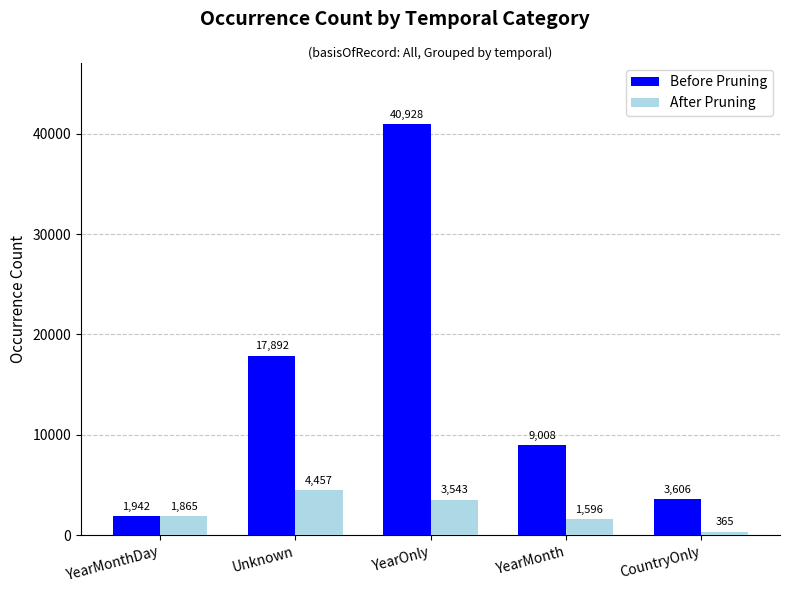

Rank the series by their average value, from highest to lowest.

Before Pruning, After Pruning